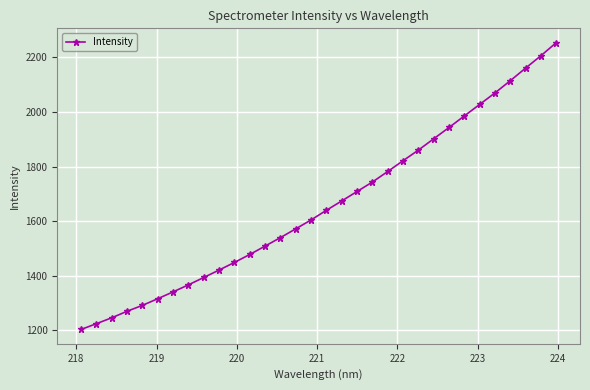

What is the minimum value shown in the chart?

1203.2